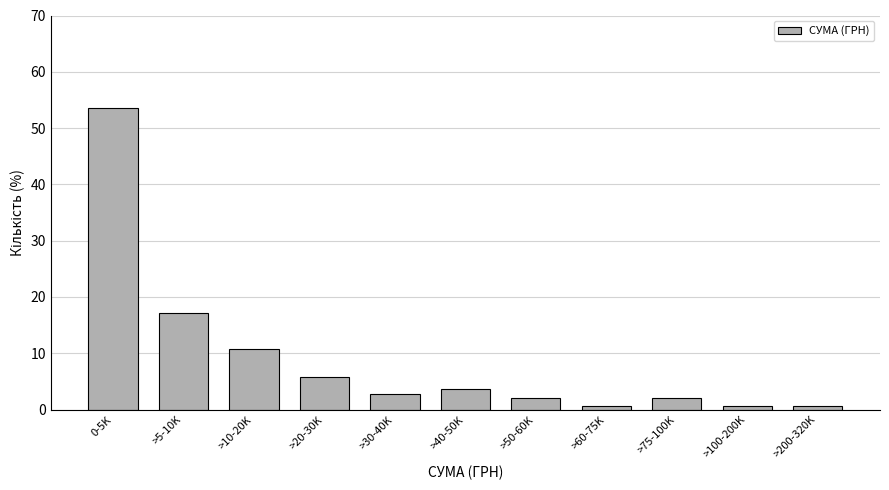

Reading left to right, list all the values displayed in this chart.

0-5K=53.6	>5-10K=17.1	>10-20K=10.7	>20-30K=5.7	>30-40K=2.9	>40-50K=3.6	>50-60K=2.1	>60-75K=0.7	>75-100K=2.1	>100-200K=0.7	>200-320K=0.7